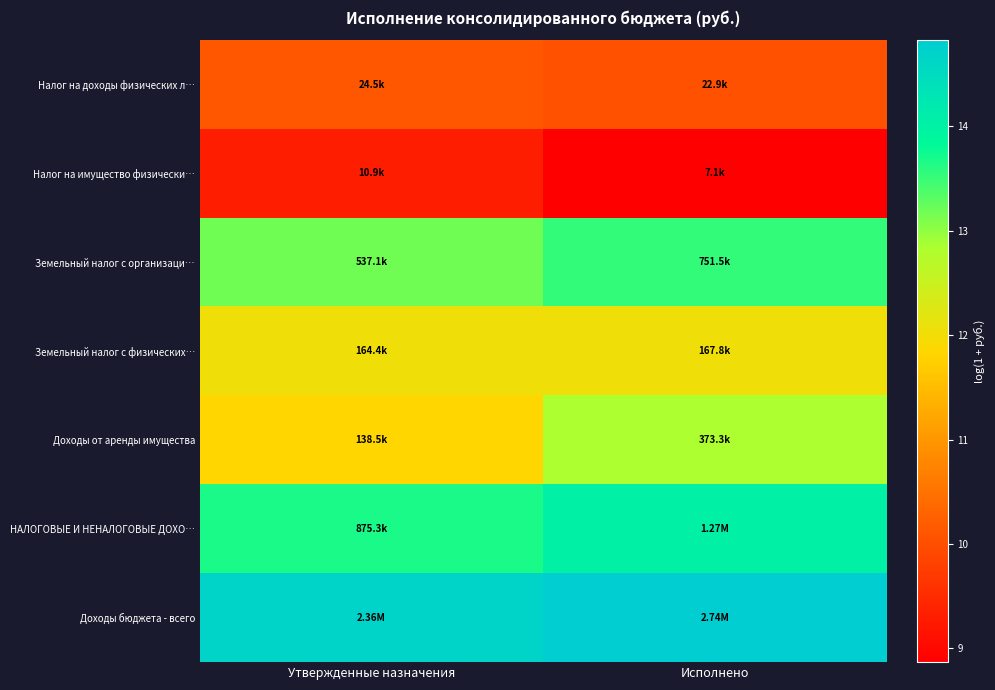

What is the spread (max minus min) of values at Утвержденные назначения?

5.4